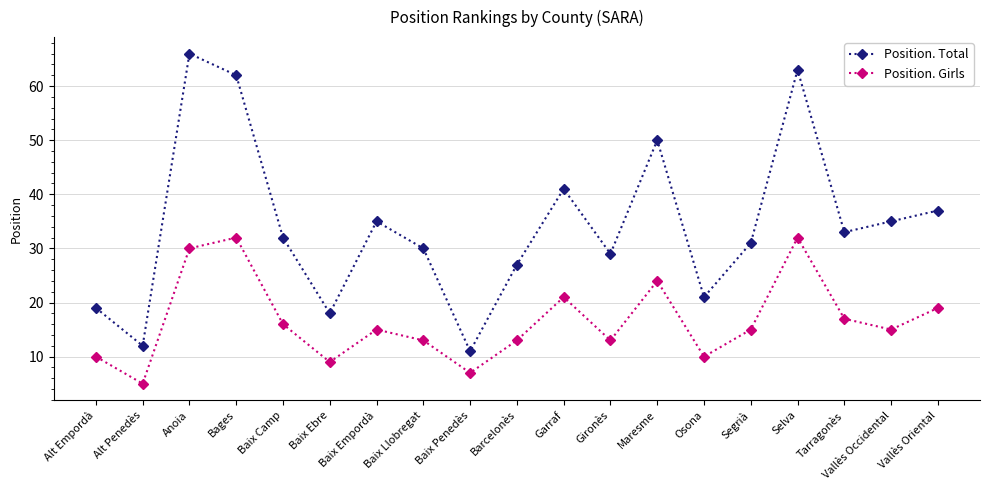

What position from the left is Tarragonès?

17